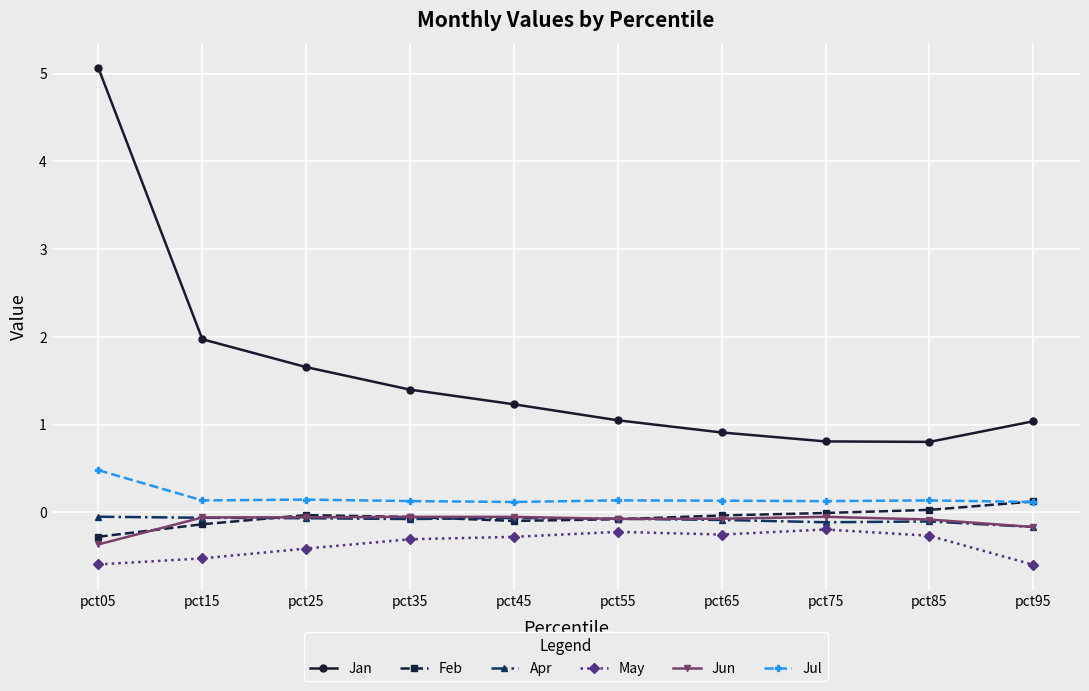

What is the total value across all series at pct45?

0.9